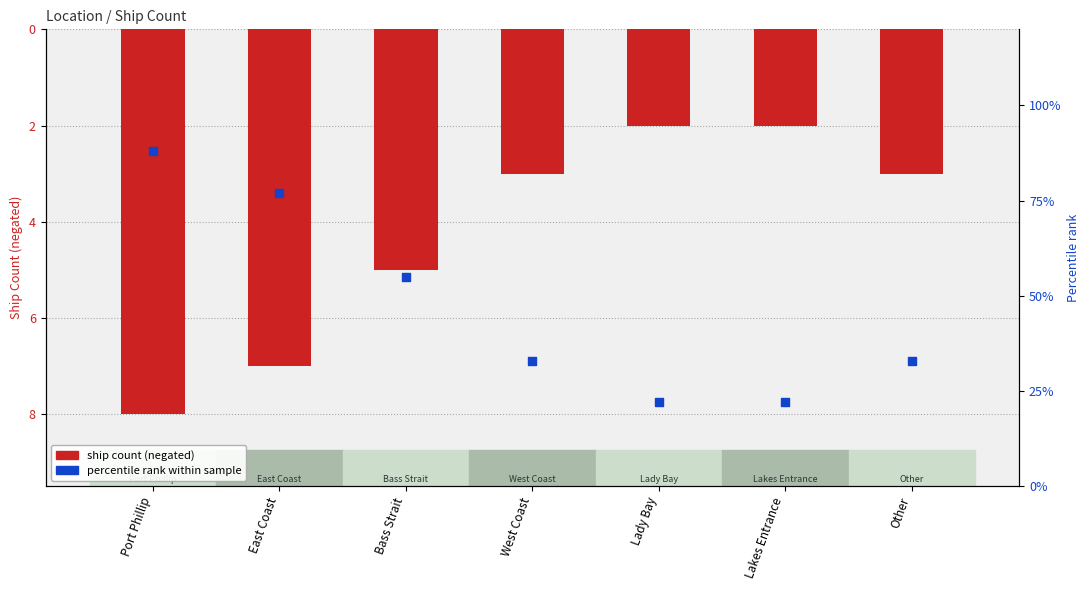

Is the value of ship count (negated) at Lady Bay greater than the value of percentile rank within sample at Lady Bay?

No